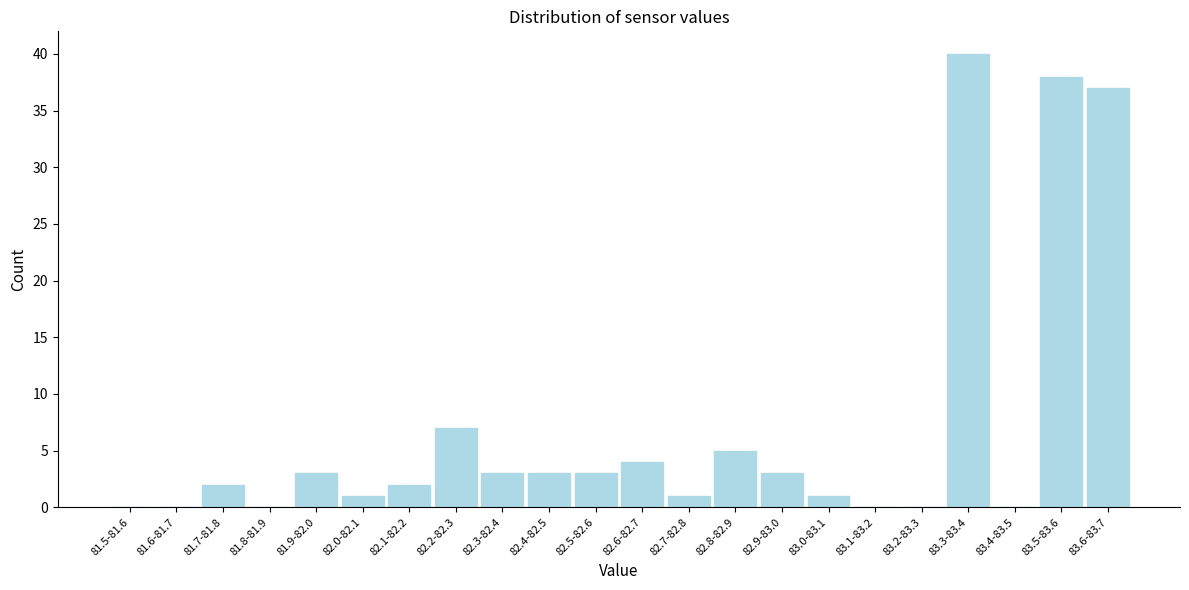

Reading left to right, extract all data points from this chart.

81.5-81.6=0	81.6-81.7=0	81.7-81.8=2	81.8-81.9=0	81.9-82.0=3	82.0-82.1=1	82.1-82.2=2	82.2-82.3=7	82.3-82.4=3	82.4-82.5=3	82.5-82.6=3	82.6-82.7=4	82.7-82.8=1	82.8-82.9=5	82.9-83.0=3	83.0-83.1=1	83.1-83.2=0	83.2-83.3=0	83.3-83.4=40	83.4-83.5=0	83.5-83.6=38	83.6-83.7=37